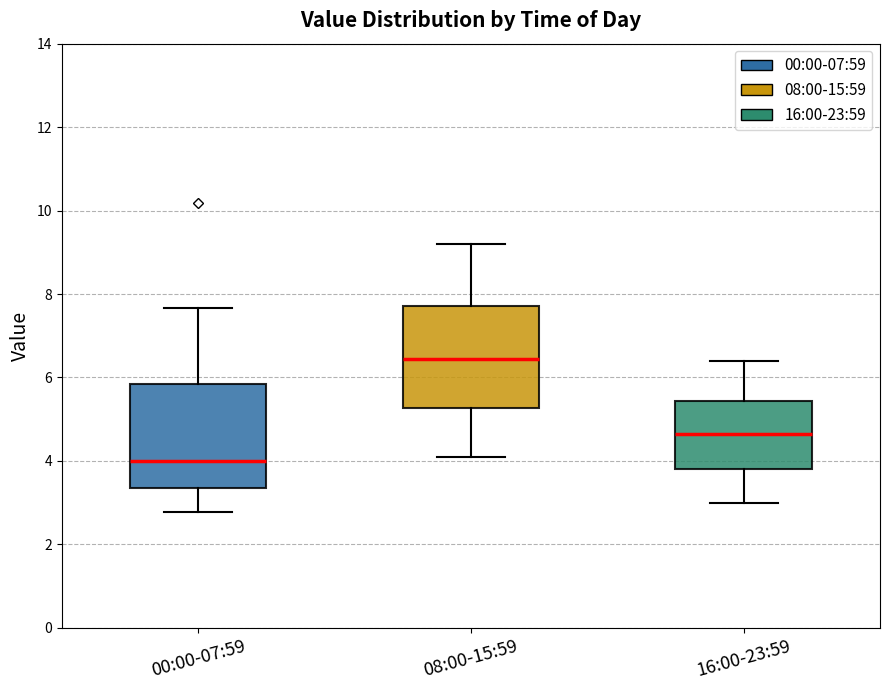

Reading left to right, read every box against the y-axis: the position of its median line, the range the box covers, and the ends of its whiskers. The values are not printed on the chart, so give them approximately, as read against the axis.

00:00-07:59: median 4.0, box 3.4 to 5.8, whiskers 2.8 to 7.6
08:00-15:59: median 6.4, box 5.2 to 7.8, whiskers 4.2 to 9.2
16:00-23:59: median 4.6, box 3.8 to 5.4, whiskers 3.0 to 6.4